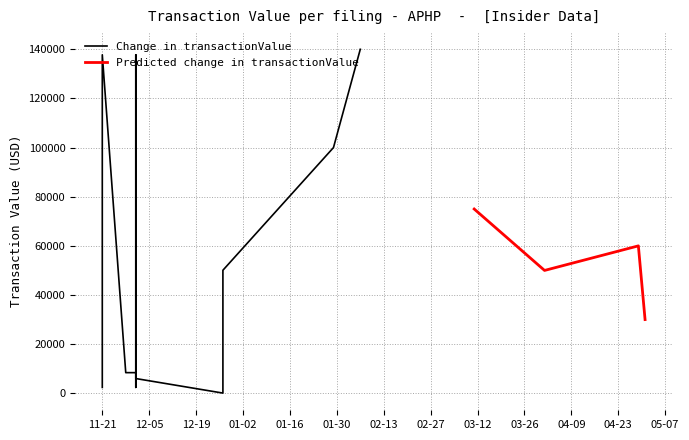

How many data points in transactionValue are less than 50000?

8